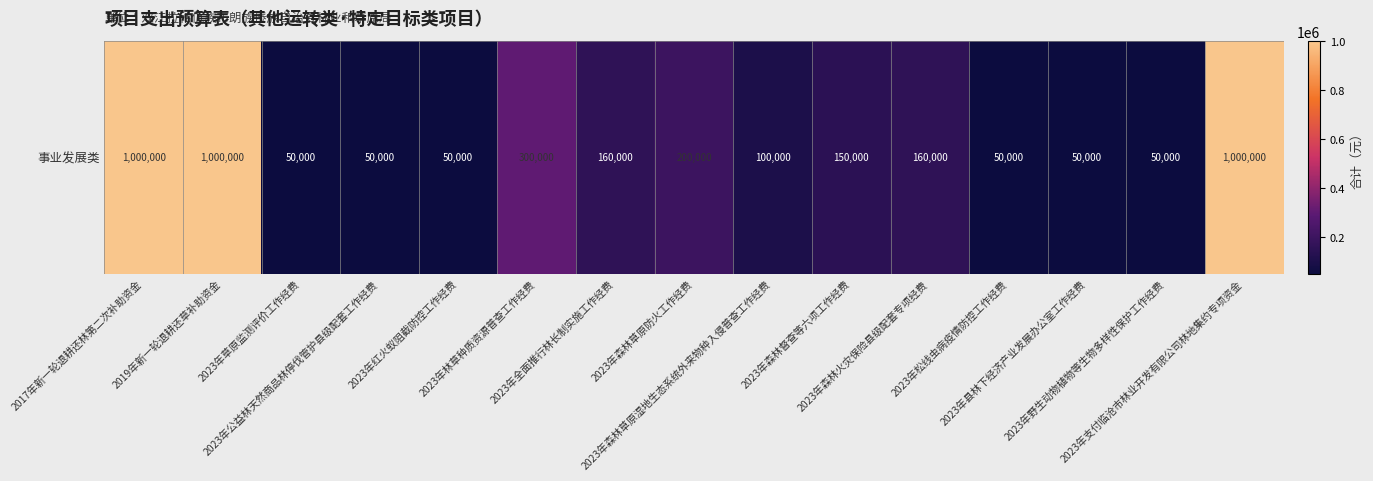

How many values are below 150000?

7